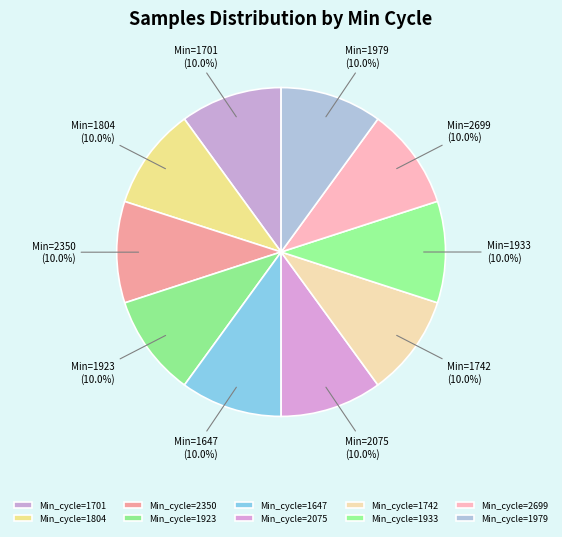

How many slices are in this pie chart?

10